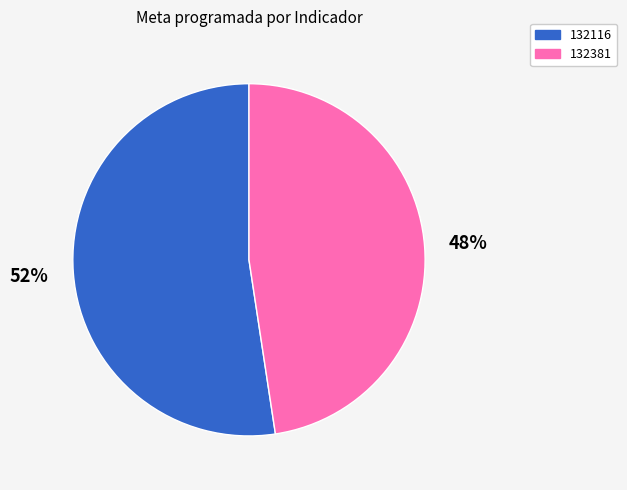

Is there a majority slice in this chart?

Yes